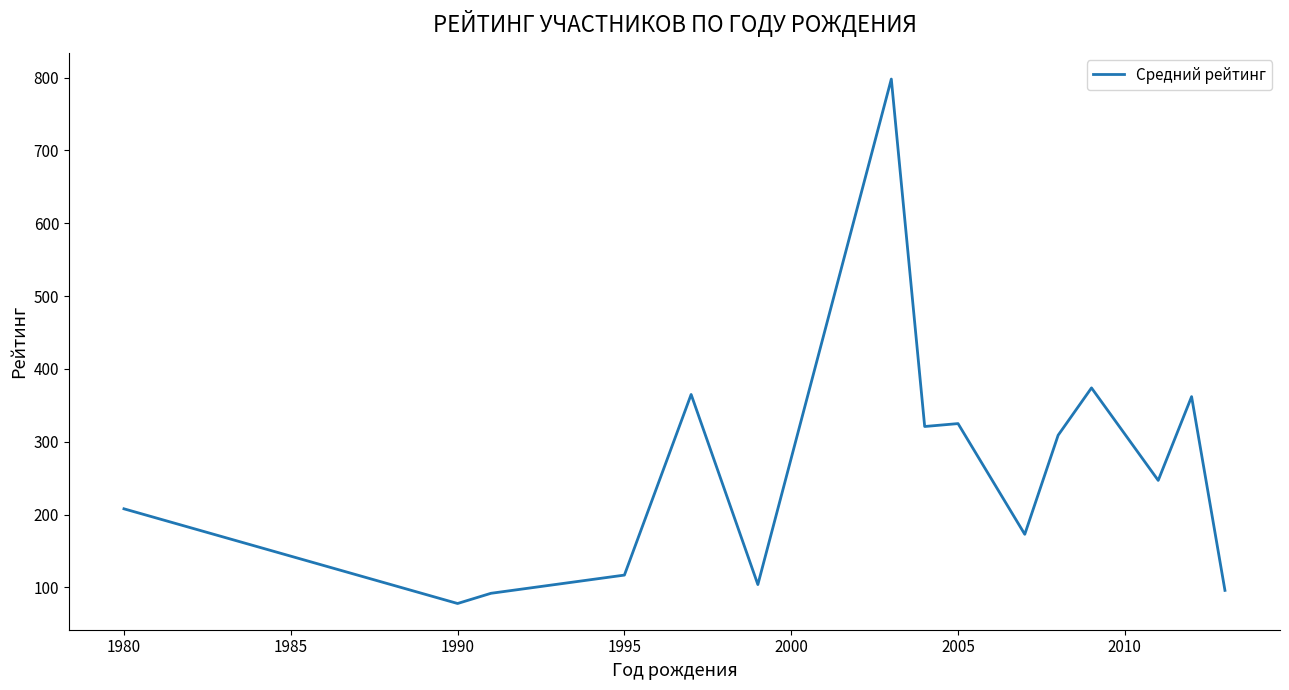

What is the minimum value shown in the chart?

78